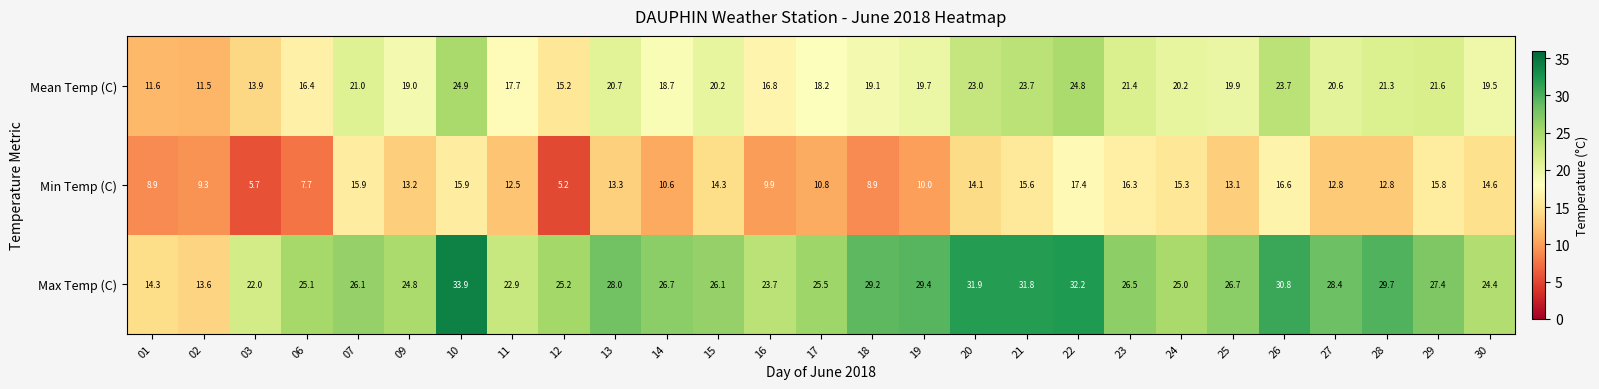

What is the total value across all series at 28?

63.8